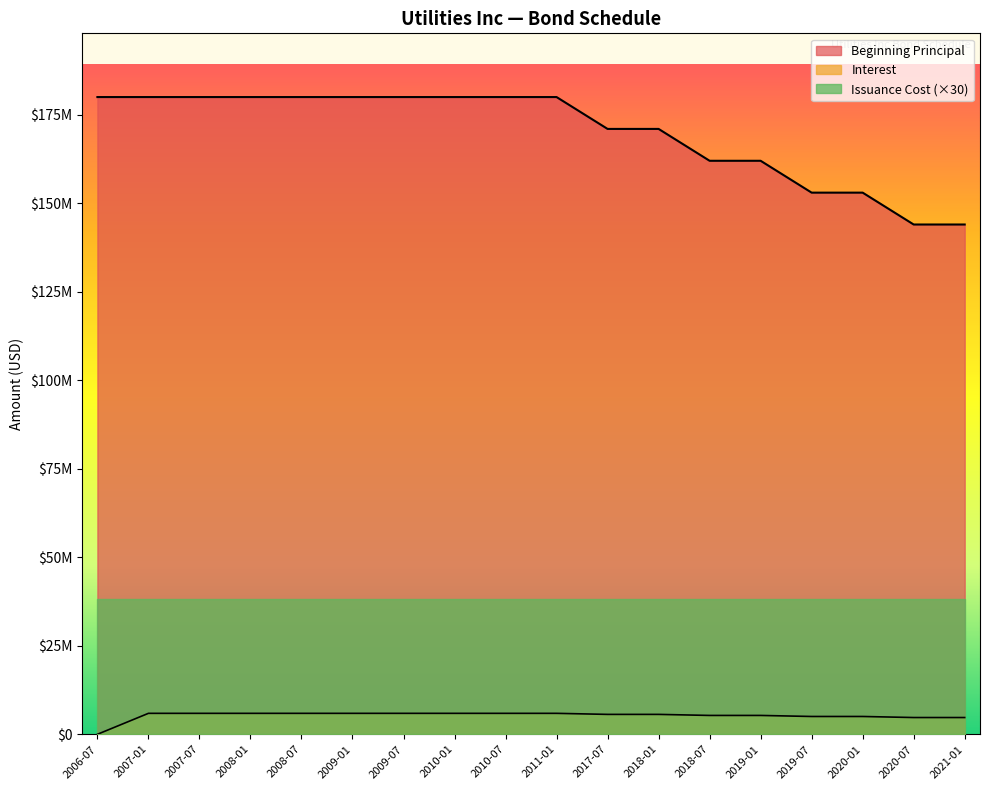

What is the label of the 11th point from the left?

2017-07